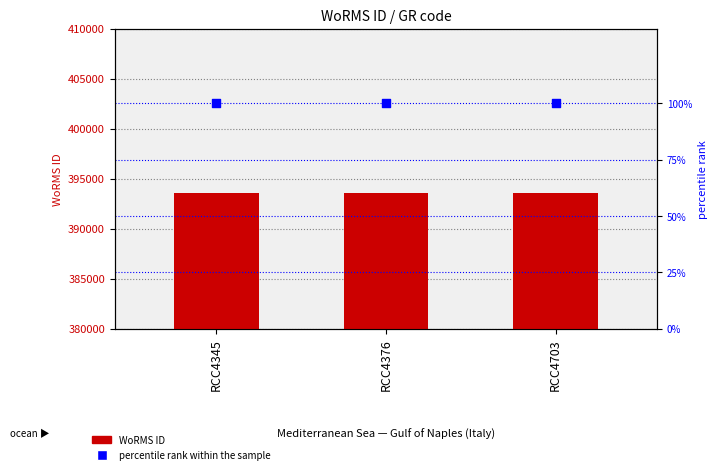

At how many categories does at least one series exceed 20908?

3